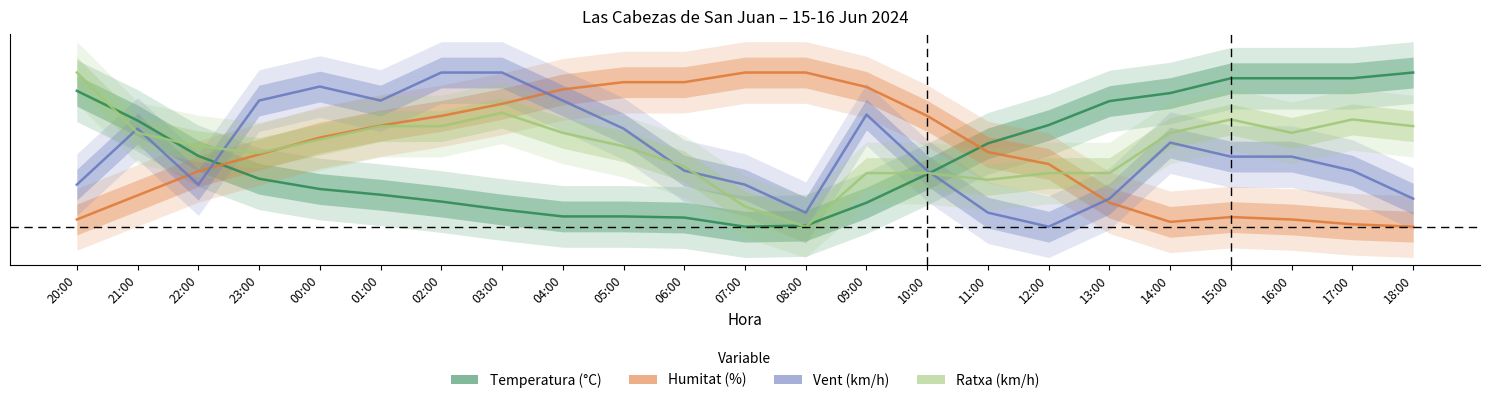

How many interior local valleys does the Temperatura series have?

1